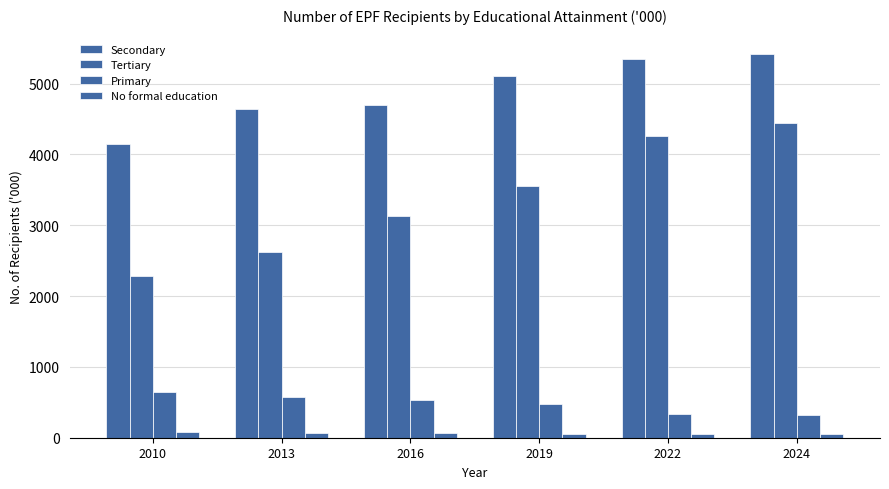

How many values in the Secondary series are below 5107?

3